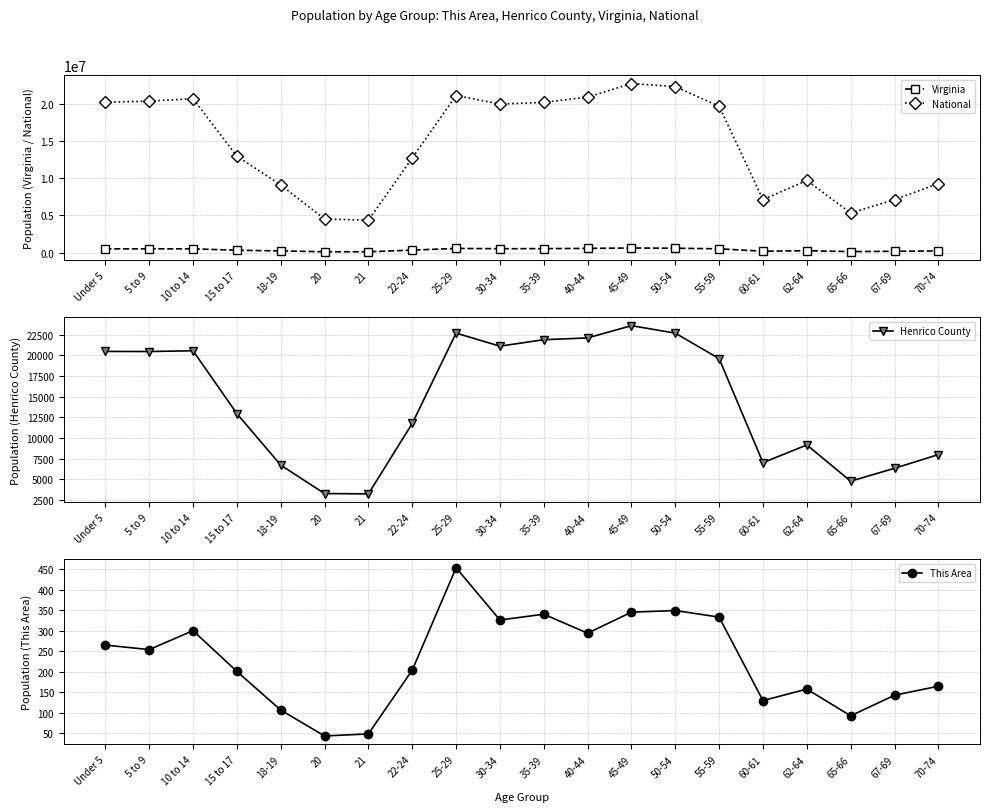

The value of National at 21 is 4354294. True or false?

True